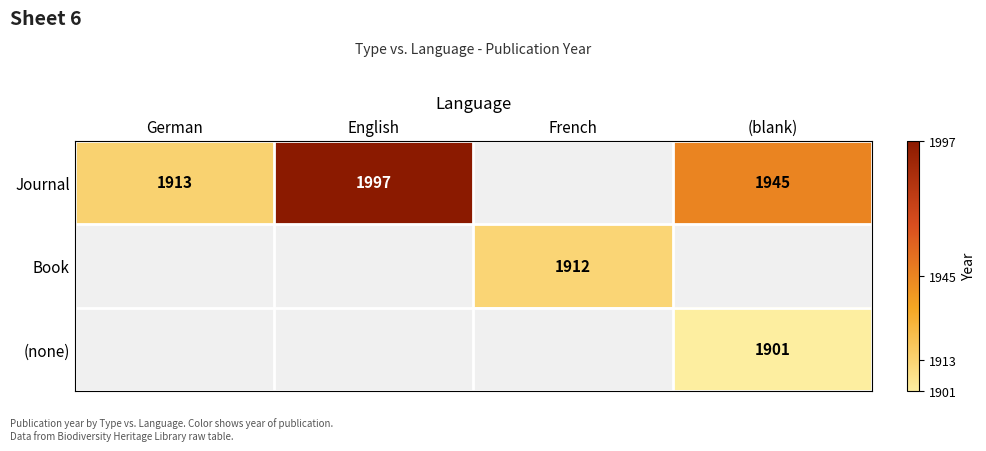

What is the total value across all series at English?

1997